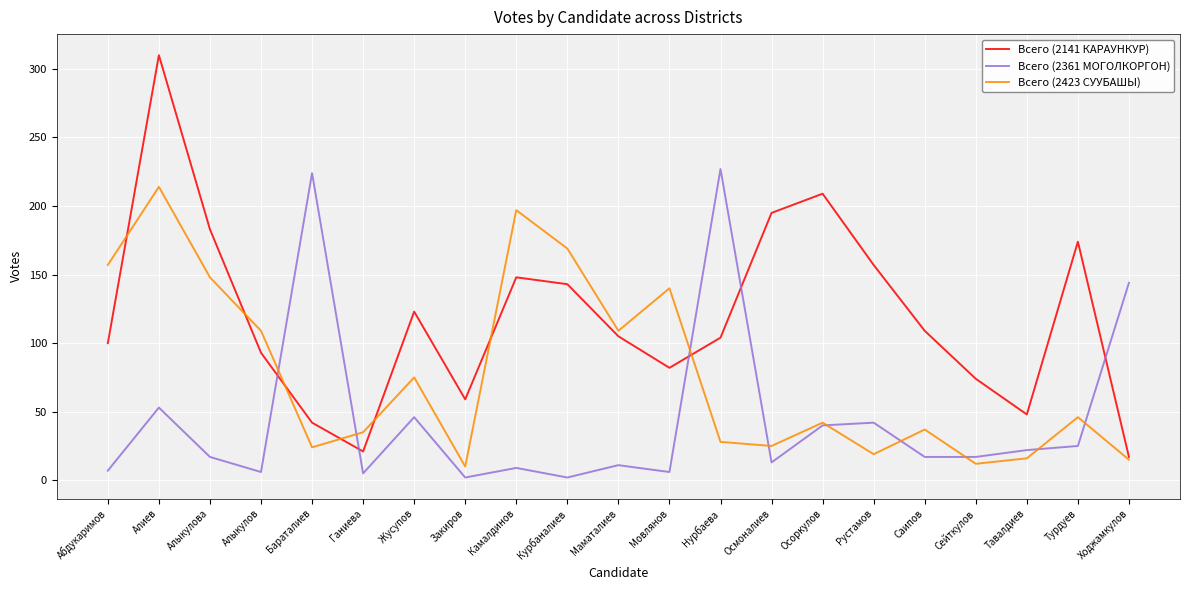

What is the sum of all Всего (2423 СУУБАШЫ) values?

1627